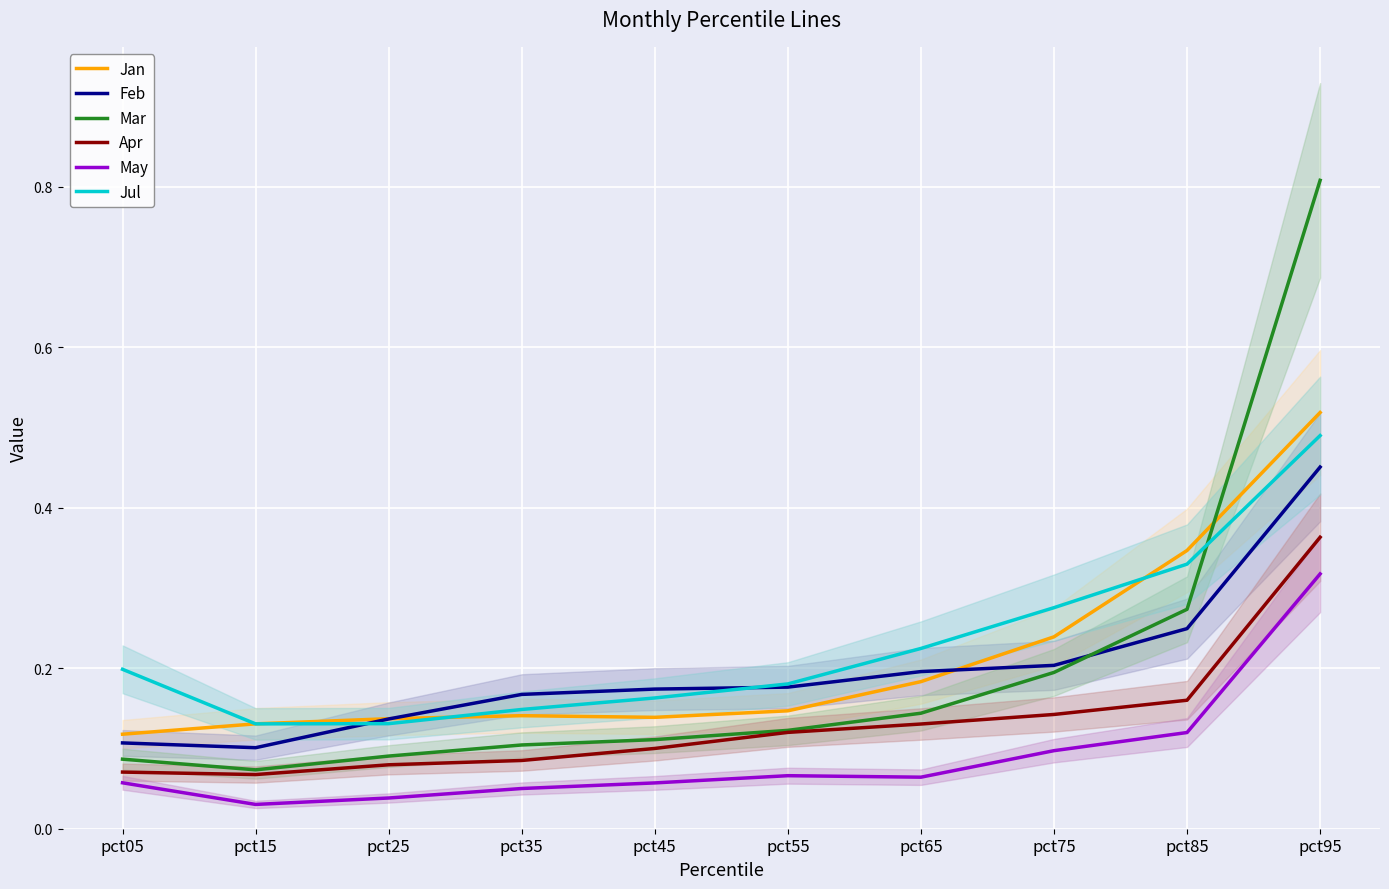

Between pct15 and pct65, which series saw the biggest shift?

Feb